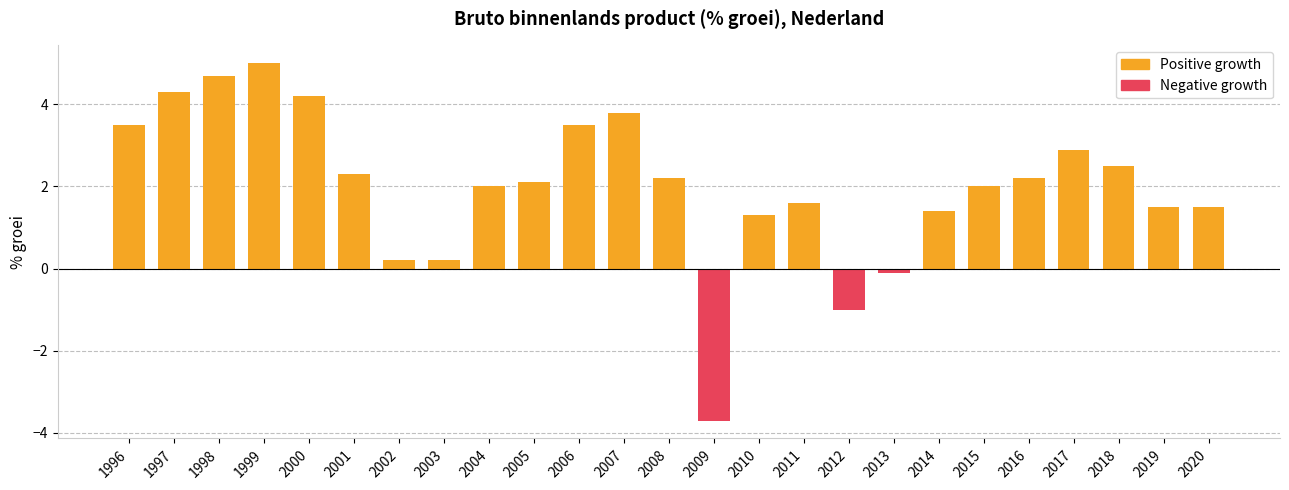

Between 2003 and 2019, which is larger?

2019